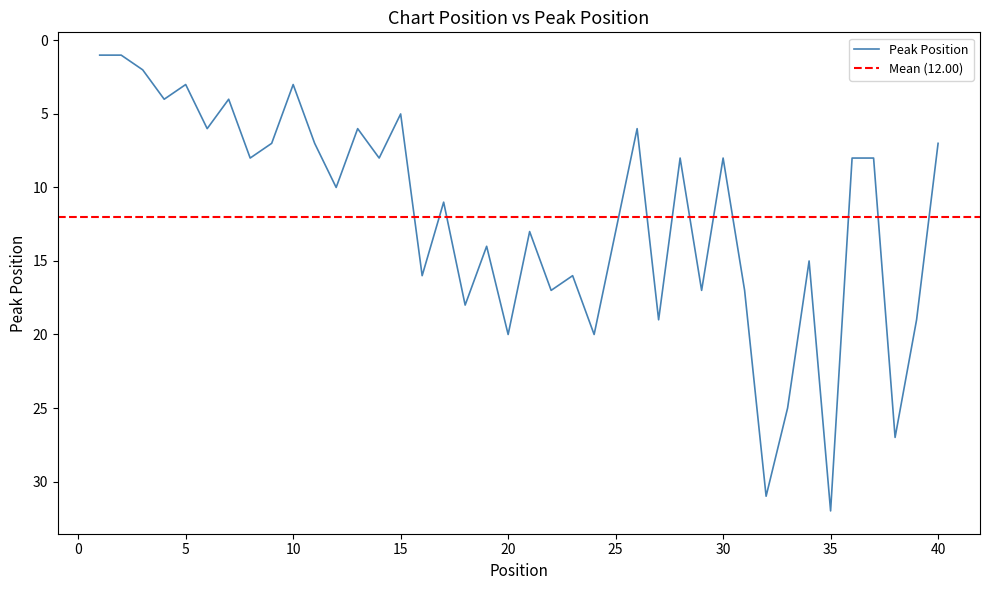

What is the minimum value shown in the chart?

1